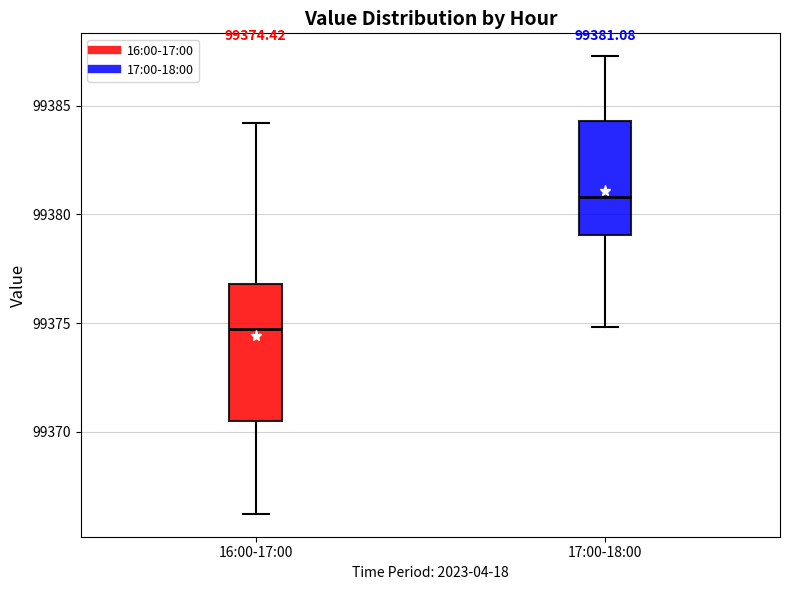

Which box's median line is the lowest?

16:00-17:00